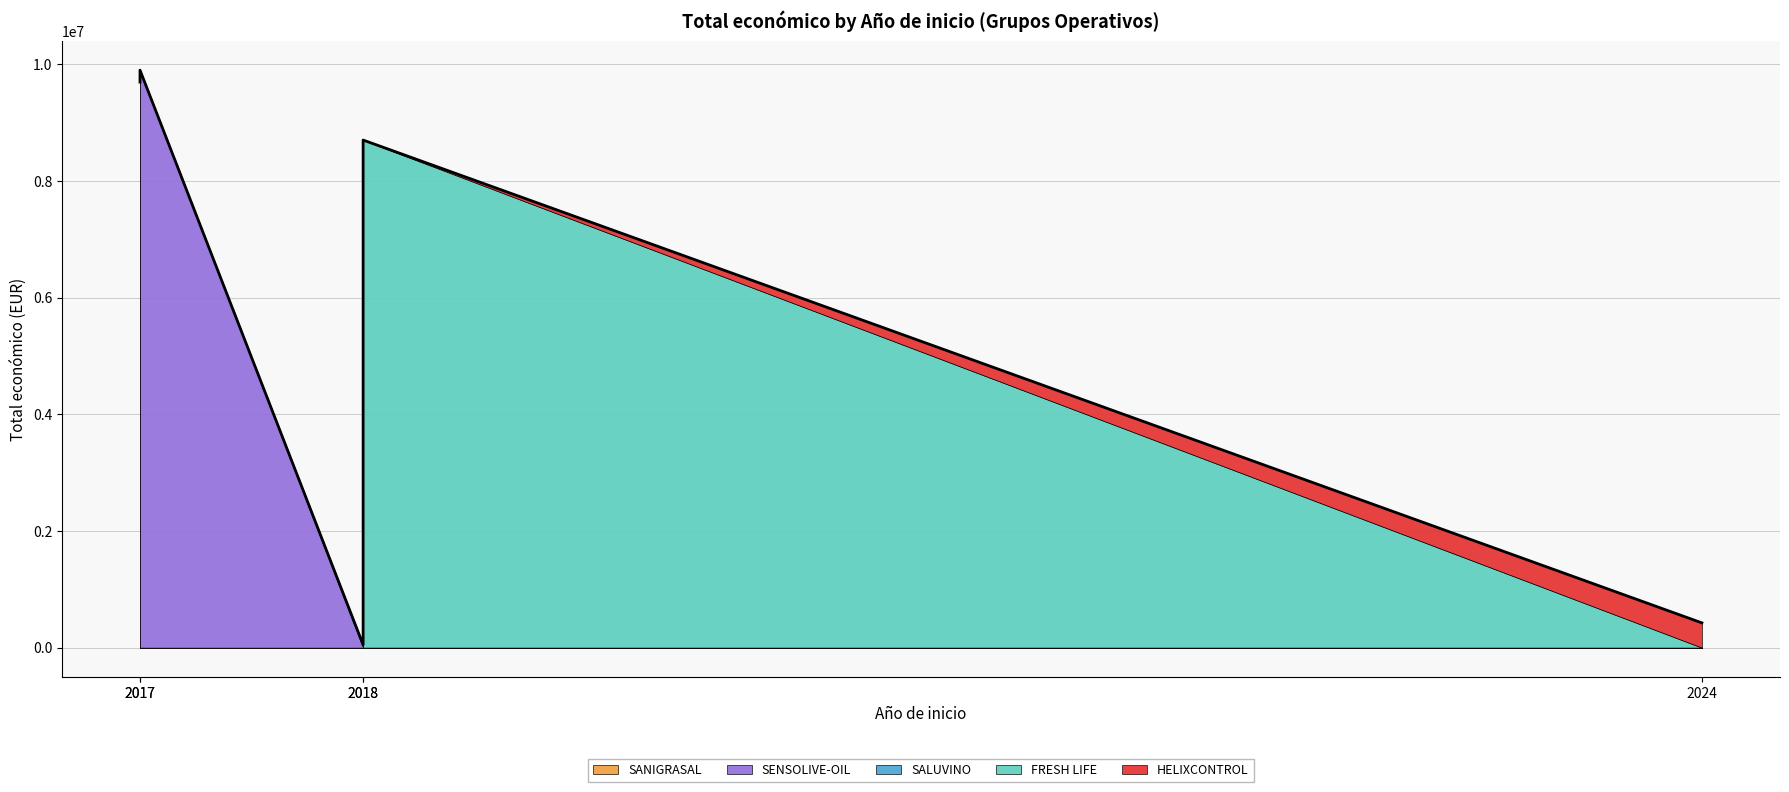

Reading left to right, transcribe all the data shown in this chart.

424720	49342	9695285	8701686	9900193